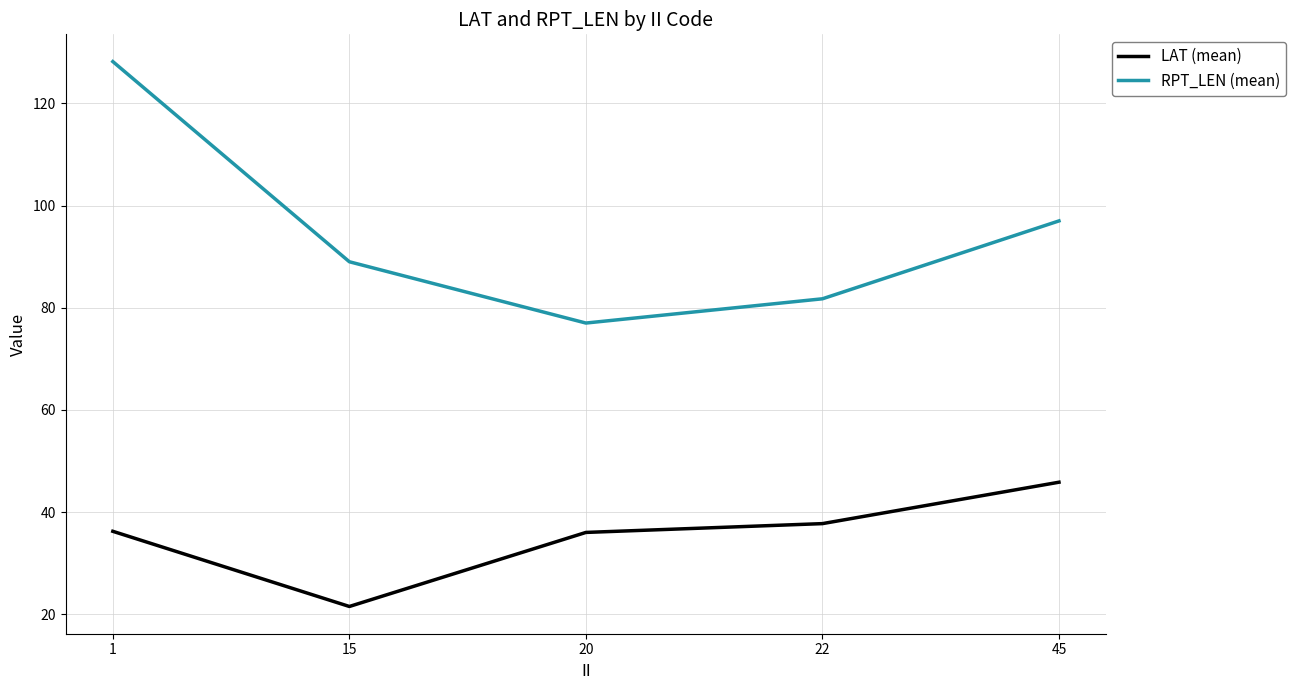

Where is the first local minimum for LAT (mean)?

15